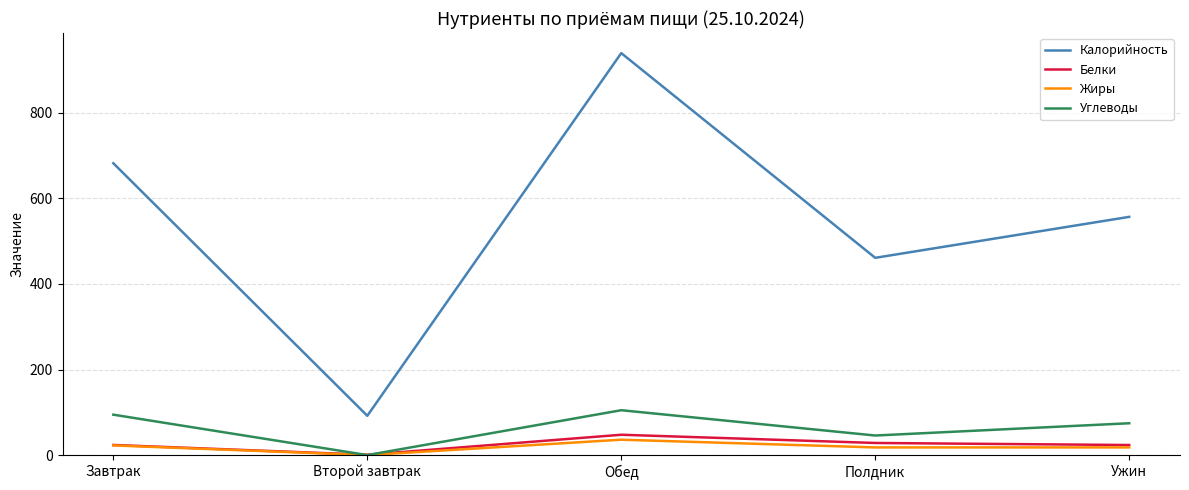

Between Второй завтрак and Полдник, which series saw the biggest shift?

Калорийность